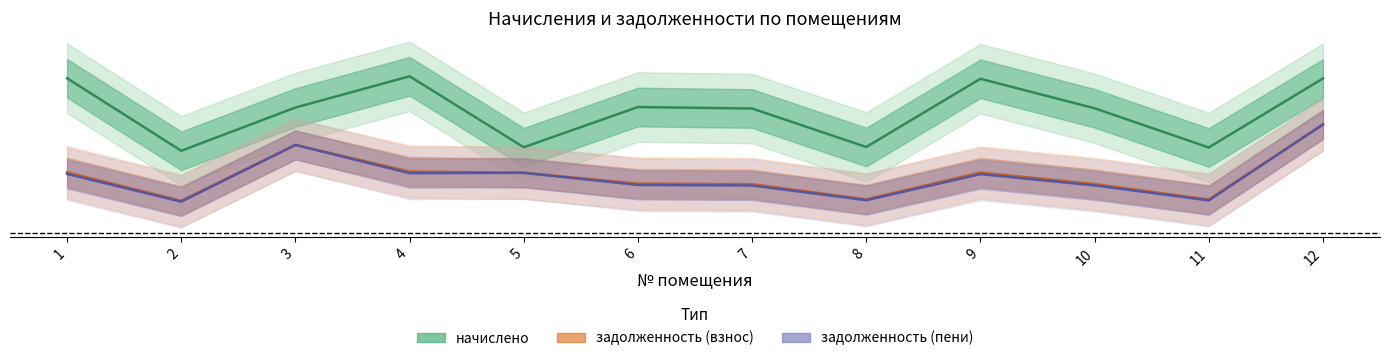

Reading left to right, transcribe all the data shown in this chart.

начислено: 0.1	0.0	0.1	0.1	0.0	0.1	0.1	0.0	0.1	0.1	0.0	0.1
задолженность (взнос): 0.0	0.0	0.0	0.0	0.0	0.0	0.0	0.0	0.0	0.0	0.0	0.0
задолженность (пени): 0.0	0.0	0.0	0.0	0.0	0.0	0.0	0.0	0.0	0.0	0.0	0.0